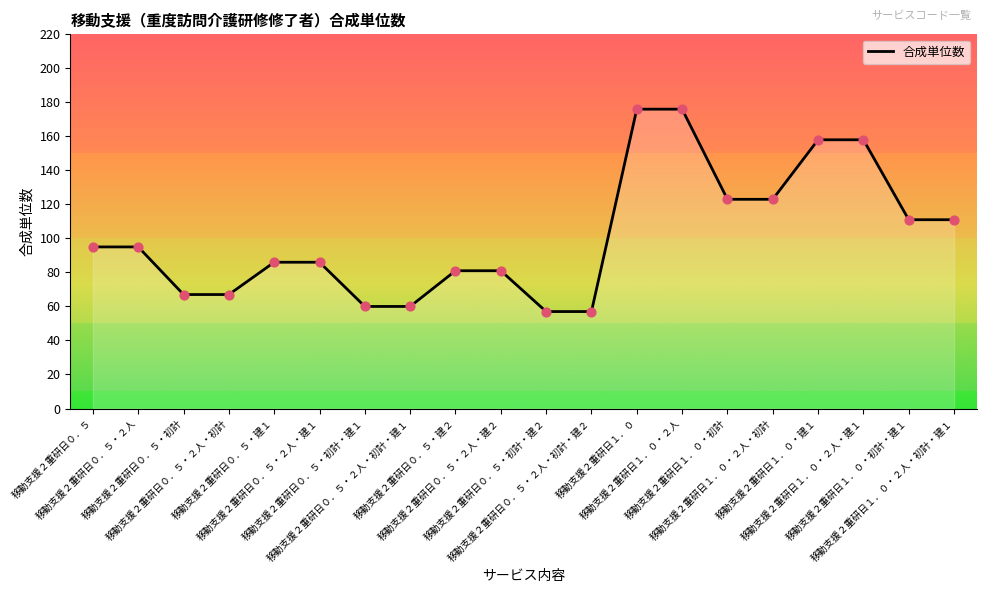

Approximately how many times larger is the value at 移動支援２重研日０．５・２人・建１ compared to 移動支援２重研日０．５・２人?

0.9